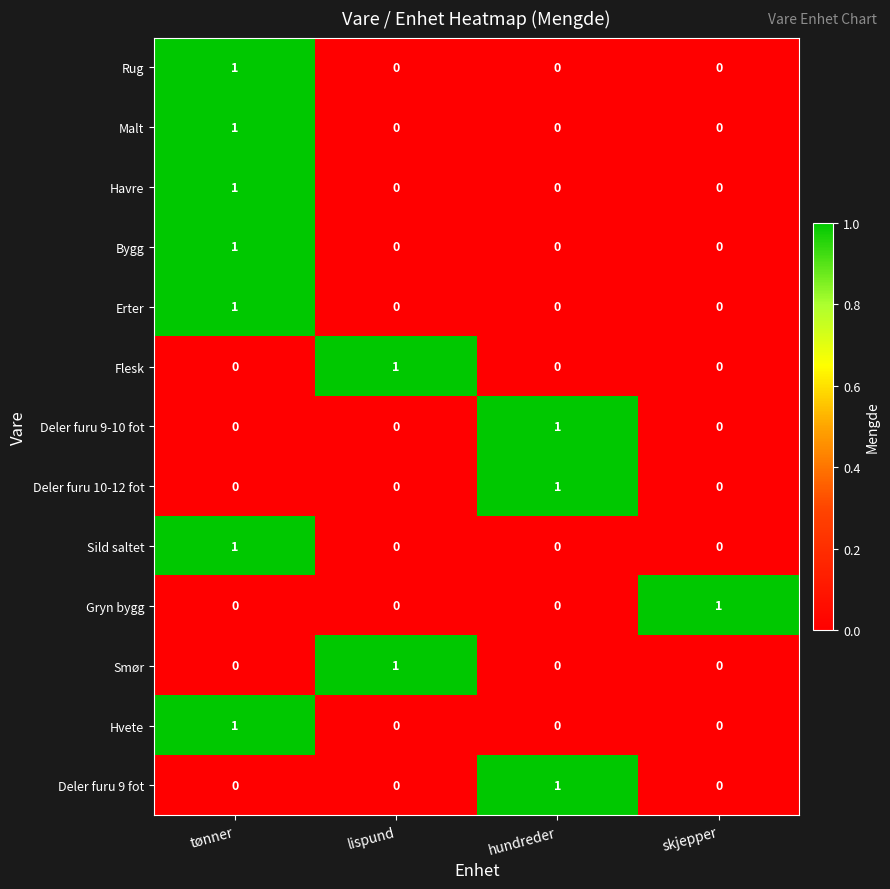

The Smør series shows 2 at lispund. True or false?

False